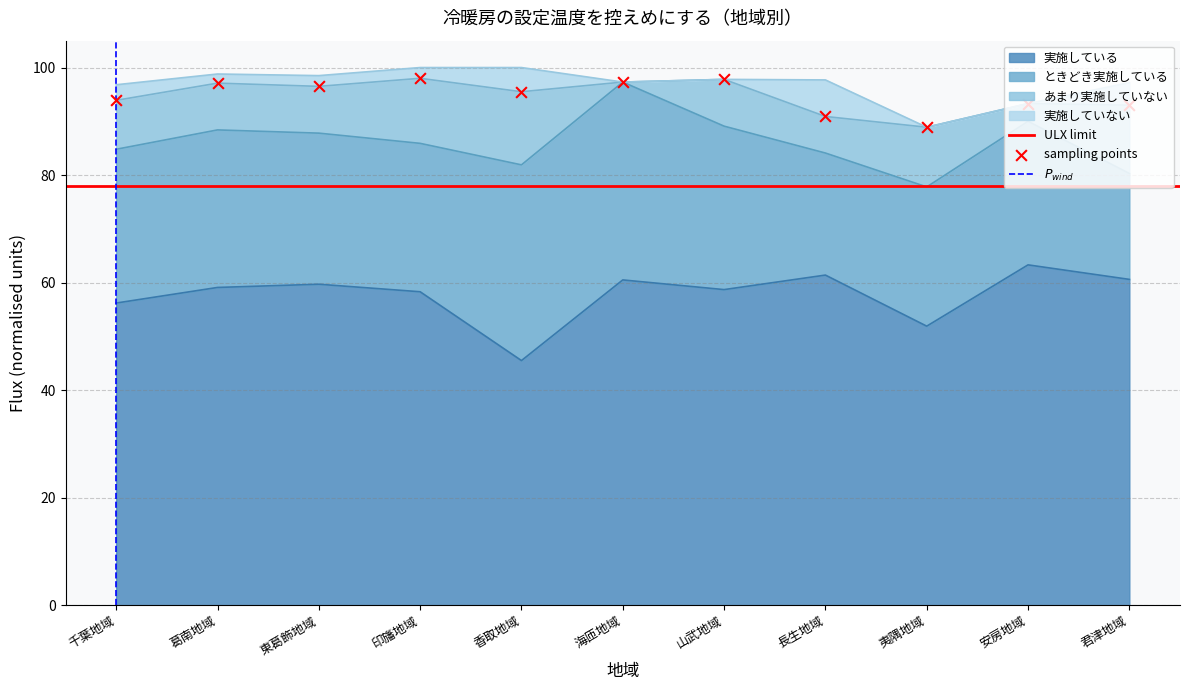

Is the value of 実施している at 安房地域 greater than the value of 実施していない at 君津地域?

Yes